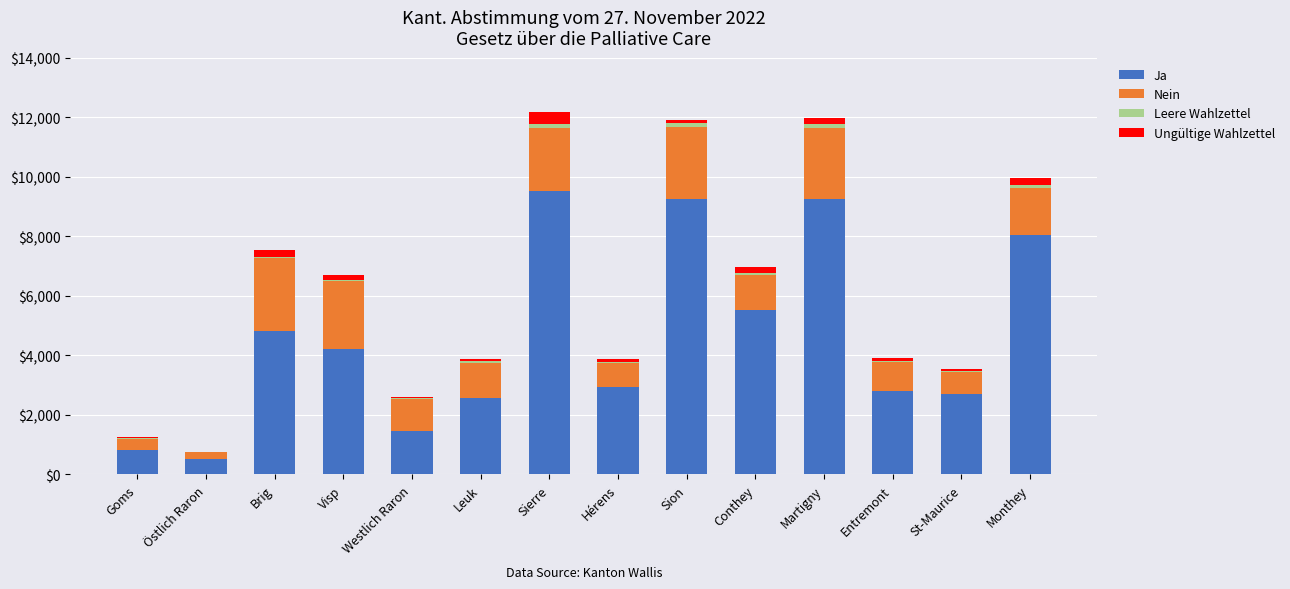

Are the bars grouped side by side (vs. stacked)?

No